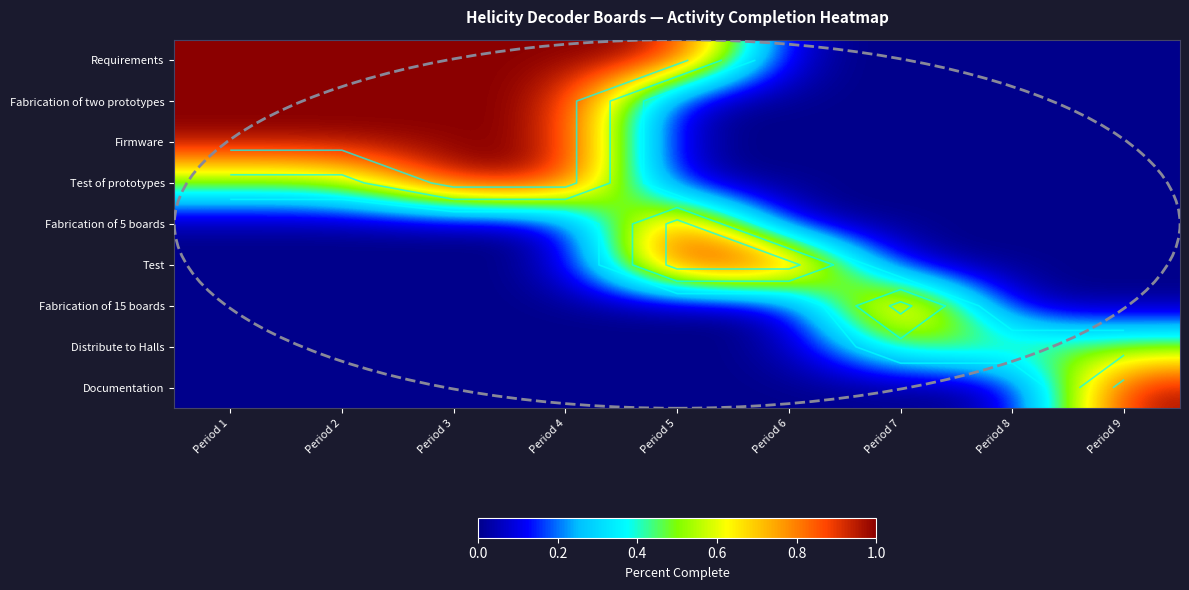

Which category has the lowest value in the Distribute to Halls series?

Period 1